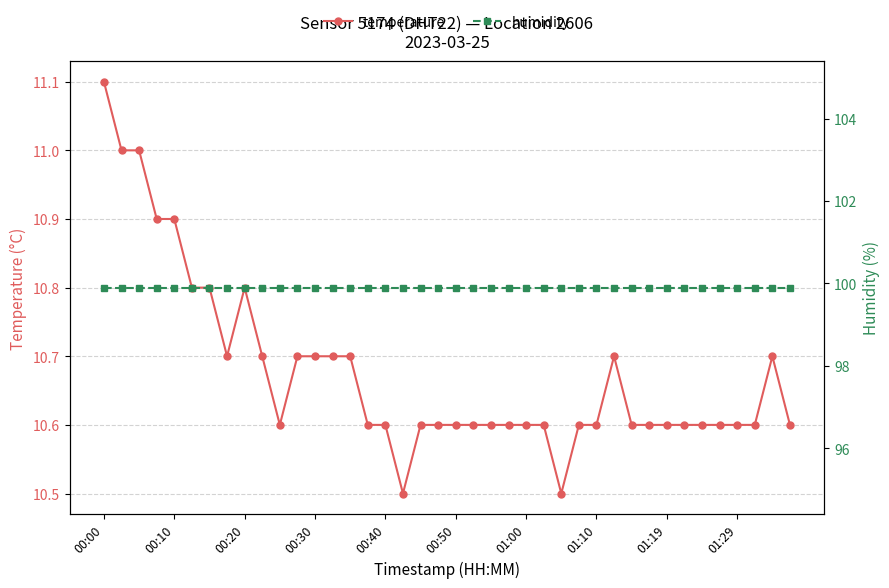

True or false: humidity has more than 1 interior local peaks.

False